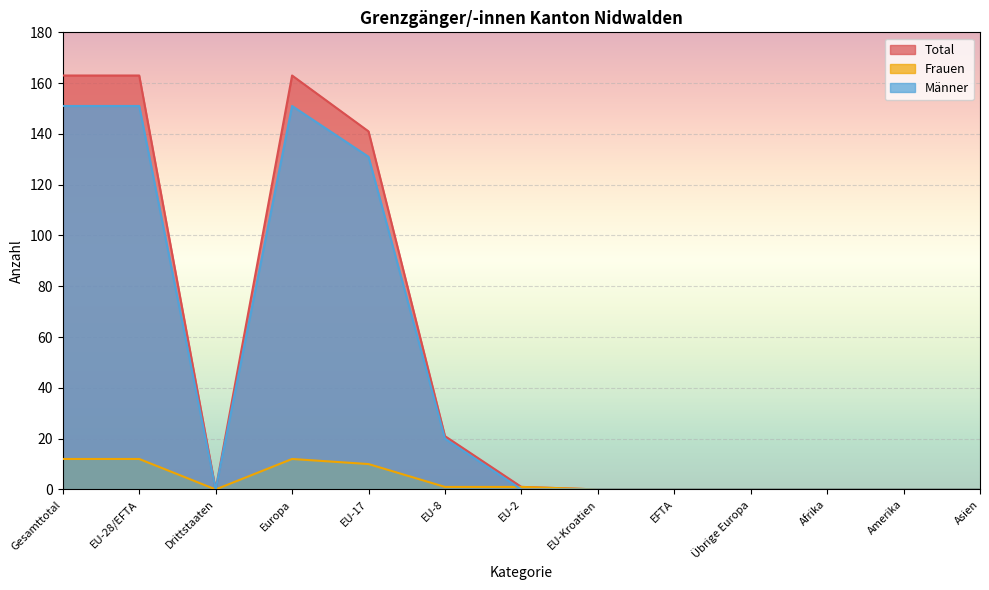

Reading left to right, extract all data points from this chart.

Total: 163	163	0	163	141	21	1	0	0	0	0	0	0
Frauen: 12	12	0	12	10	1	1	0	0	0	0	0	0
Männer: 151	151	0	151	131	20	0	0	0	0	0	0	0